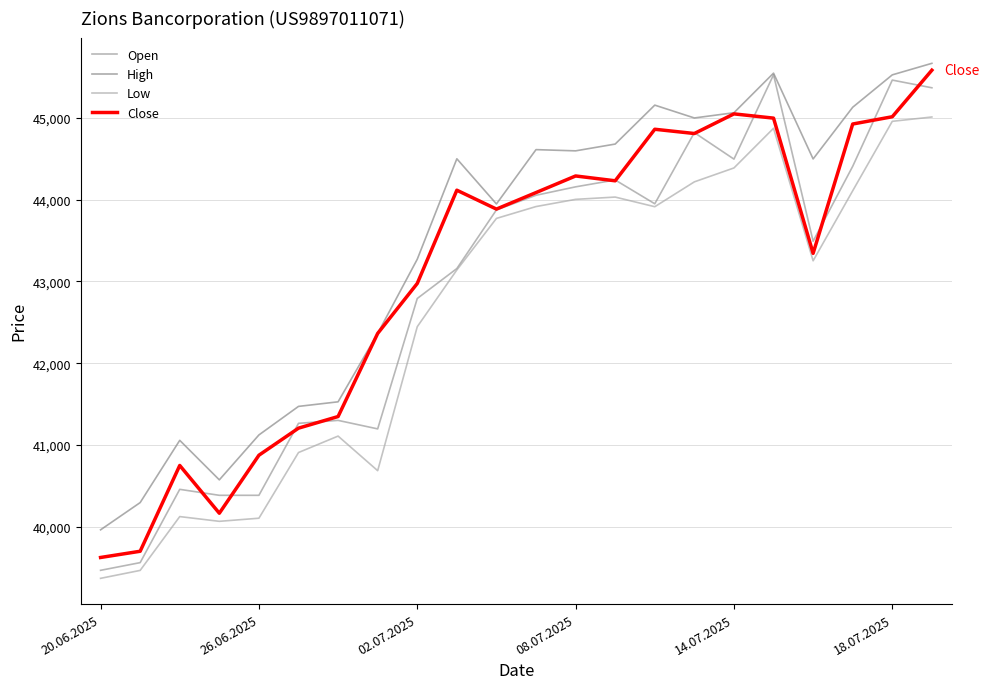

Reading left to right, what are all the values shown in this chart?

Open: 39468	39562	40458	40385	40385	41265	41301	41197	42791	43157	43874	44053	44156	44240	43949	44819	44495	45526	43491	44407	45461	45367
High: 39963	40296	41057	40574	41123	41472	41528	42364	43271	44499	43947	44611	44596	44679	45155	44998	45062	45546	44497	45129	45525	45666
Low: 39370	39467	40125	40067	40105	40908	41109	40686	42446	43140	43770	43915	44003	44031	43913	44217	44387	44872	43252	44108	44957	45010
Close: 39625	39701	40750	40166	40875	41206	41348	42364	42975	44115	43884	44086	44289	44230	44860	44808	45048	44996	43343	44924	45013	45582